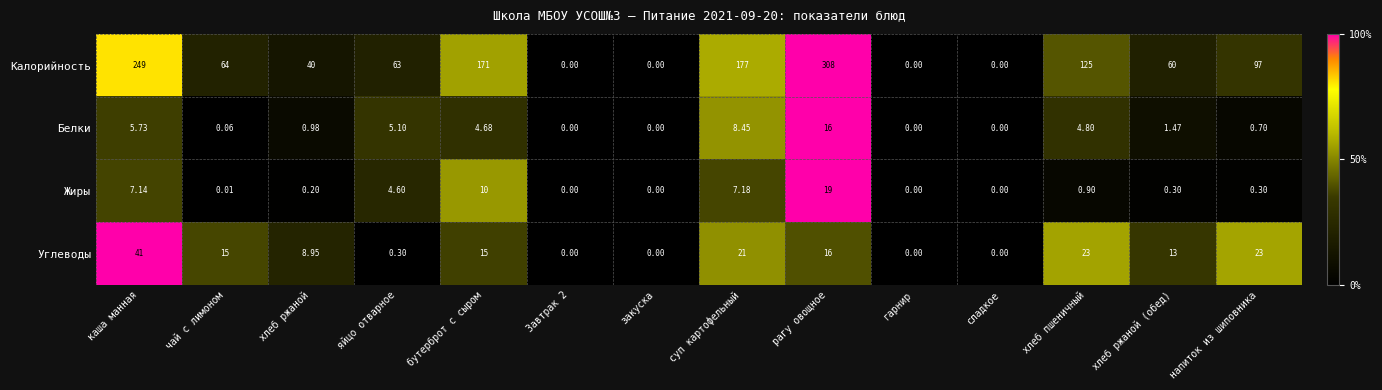

Which series has the largest range (max minus min)?

Калорийность